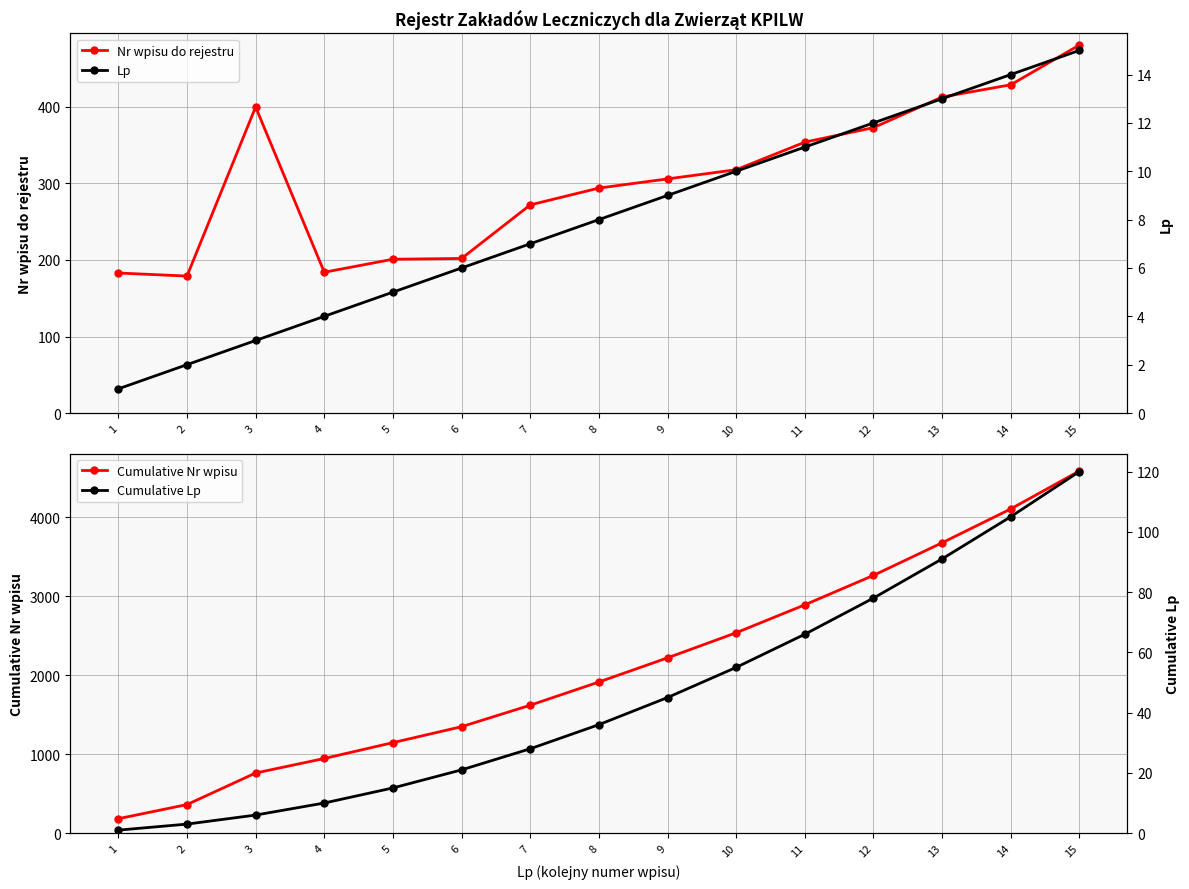

What is the difference between the second highest and second lowest values in the Cumulative Nr wpisu series?

3746